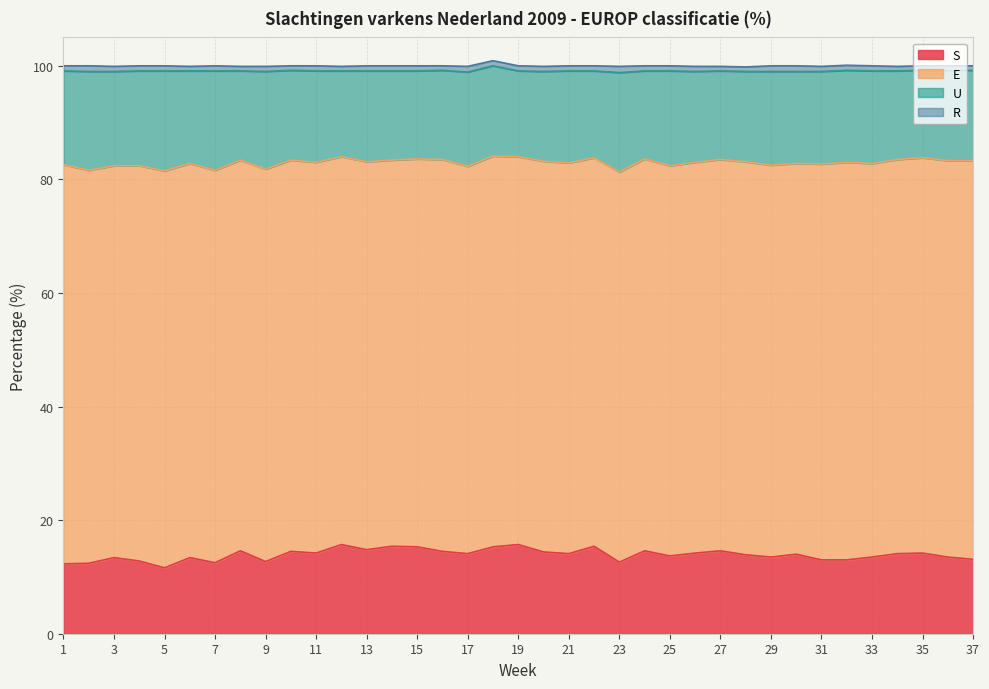

What is the maximum value shown in the chart?

70.3